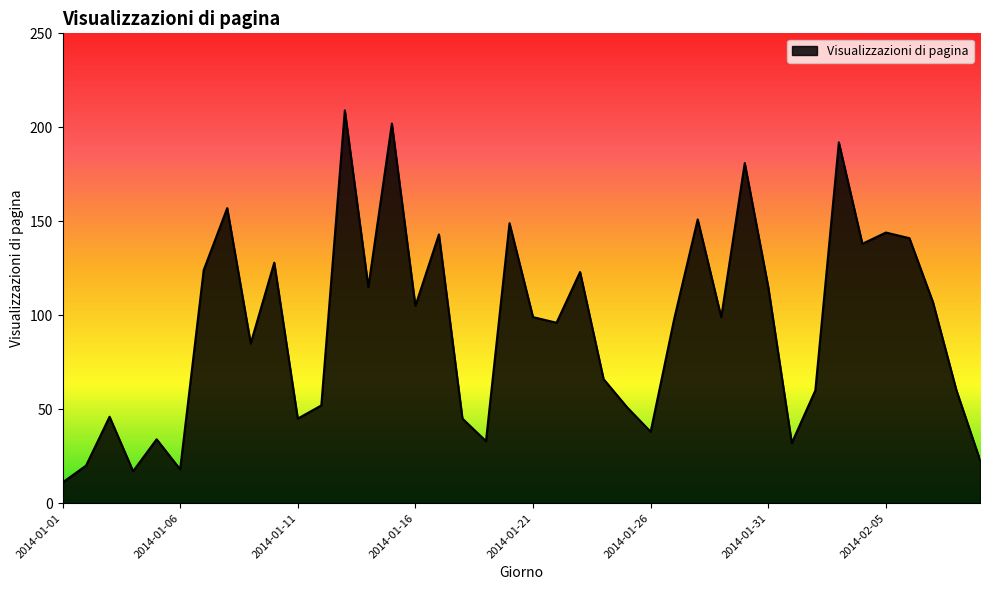

What is the minimum value shown in the chart?

11